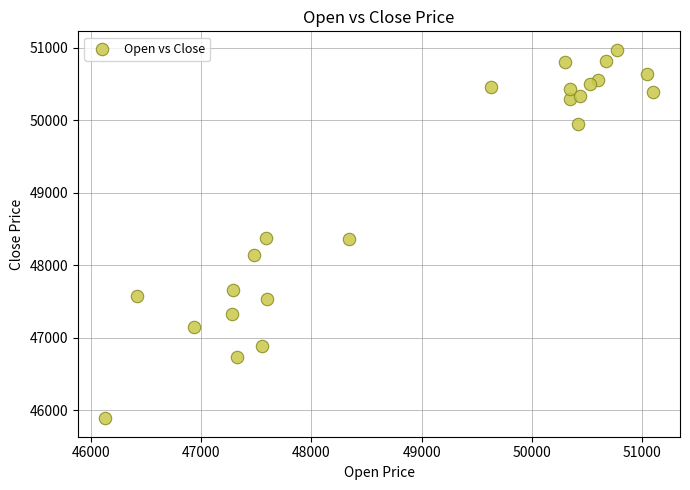

What is the range of Y values (max minus min)?

5085